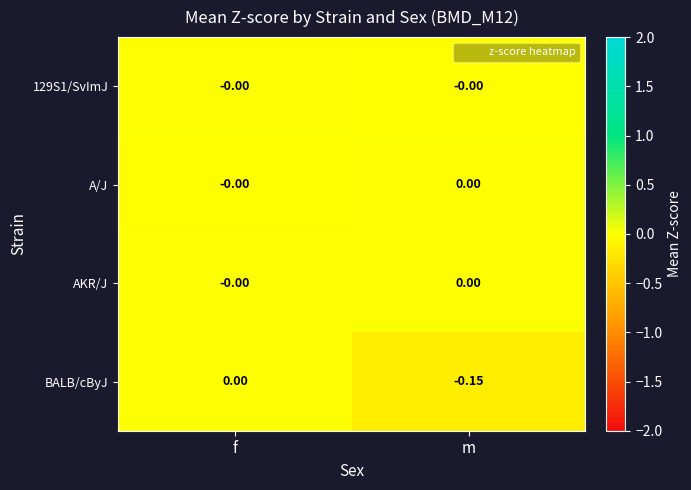

Which category has the lowest value across all series?

m